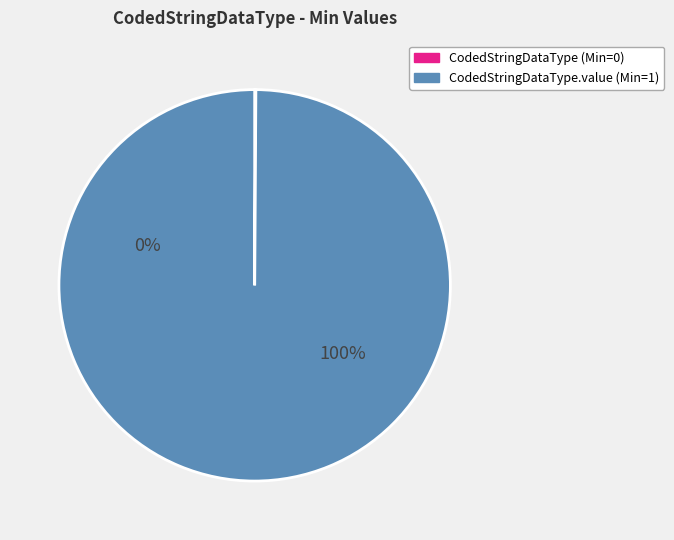

The CodedStringDataType.value slice represents 100% of the pie. True or false?

True